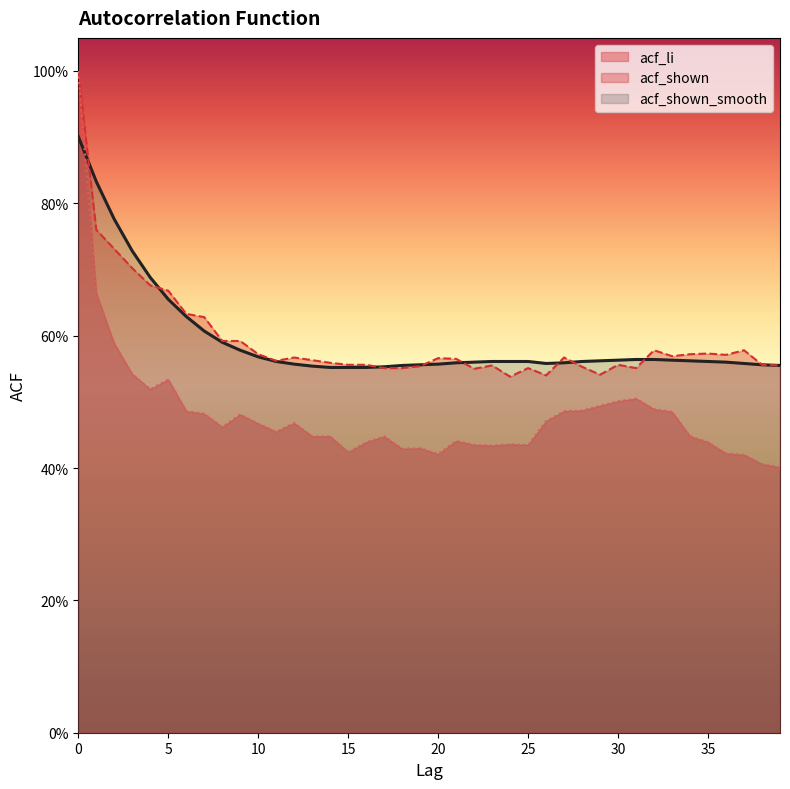

Does the chart display data point markers on the line(s)?

No